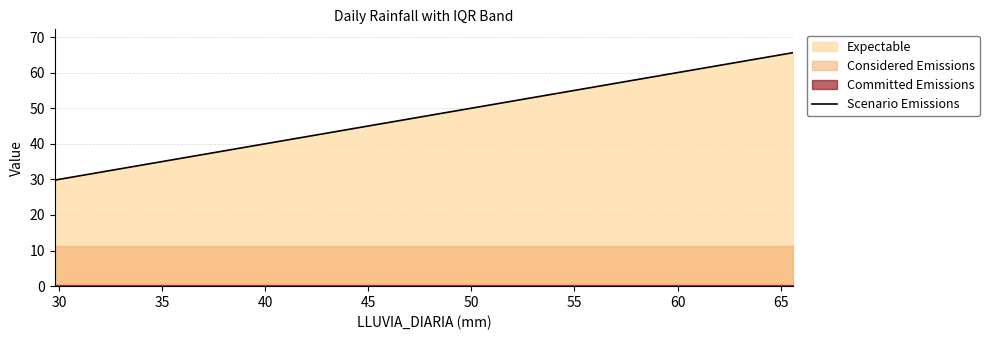

Does the chart have visible grid lines?

Yes